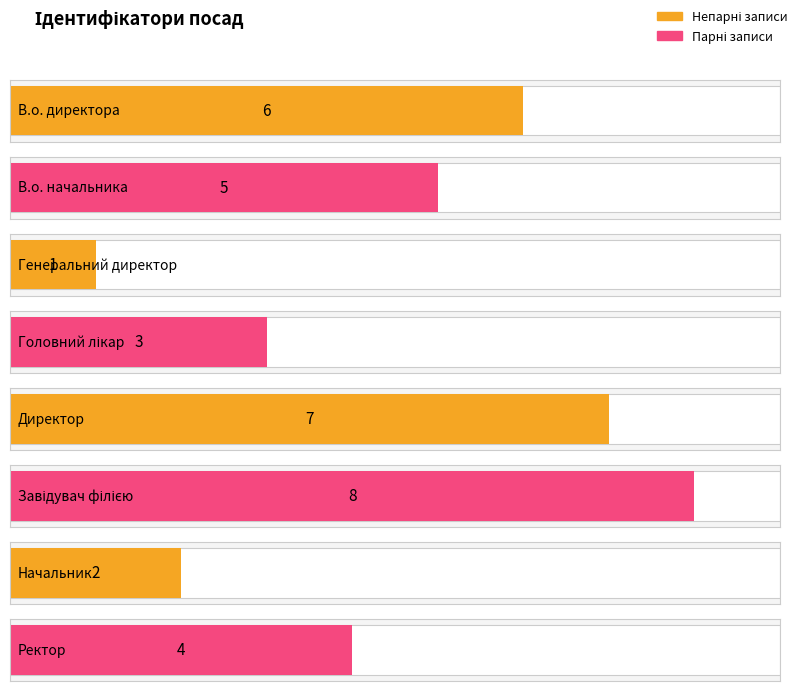

Where does the data first go above 5?

В.о. директора